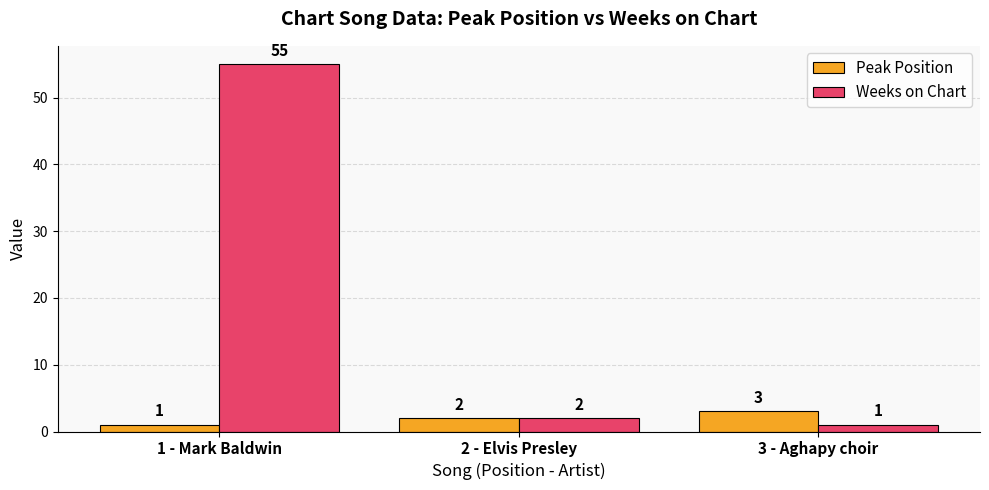

What is the label of the 3rd bar from the left?

3 - Aghapy choir